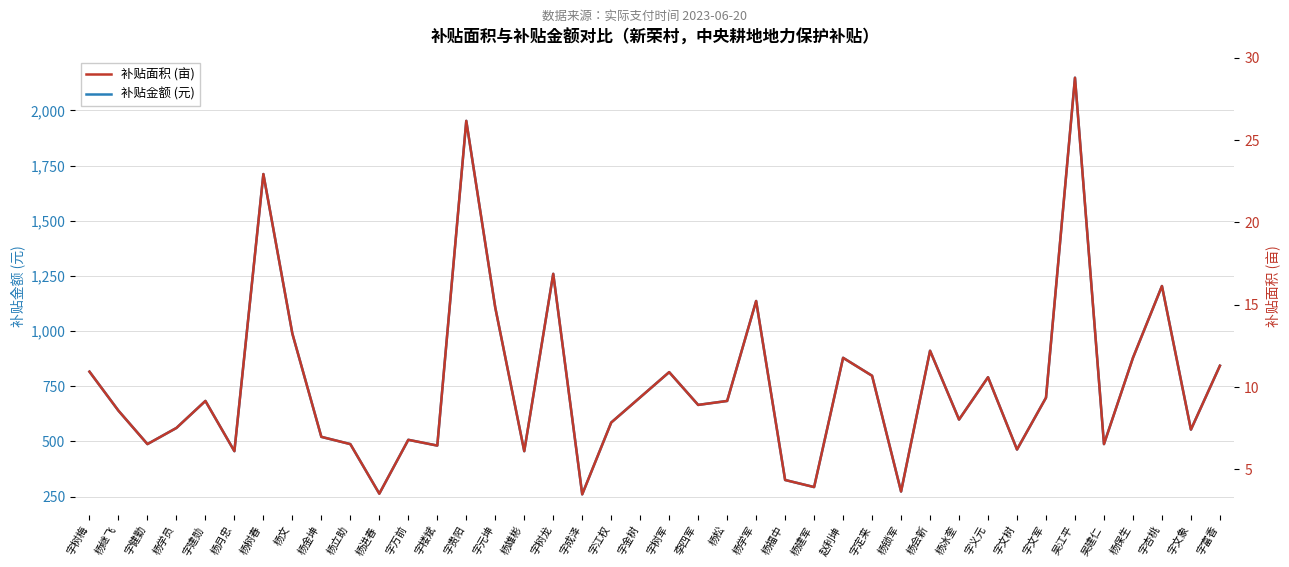

True or false: 补贴面积 (亩) and 补贴金额 (元) cross at least once.

False